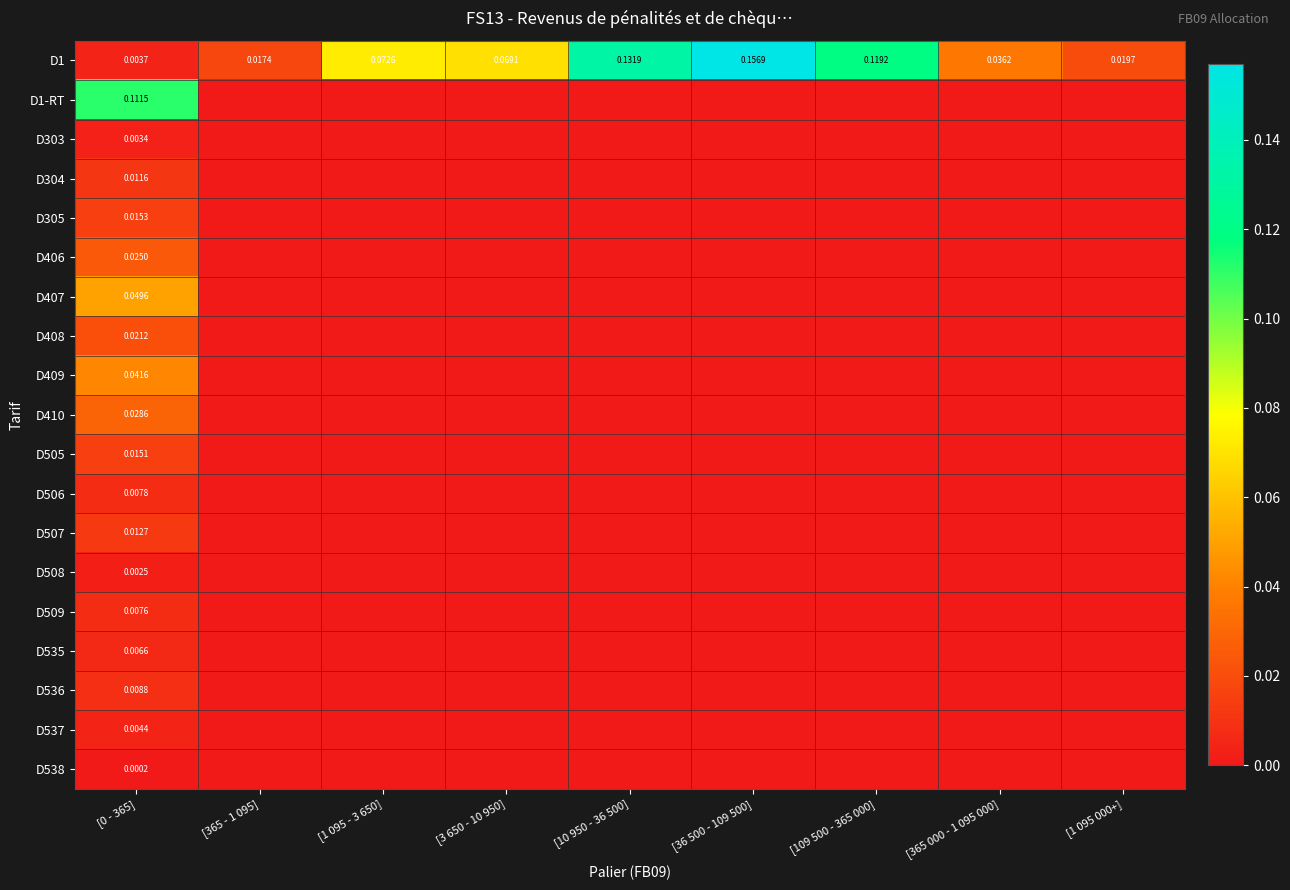

True or false: D407 has a value of 0.0 at [1 095 - 3 650].

True